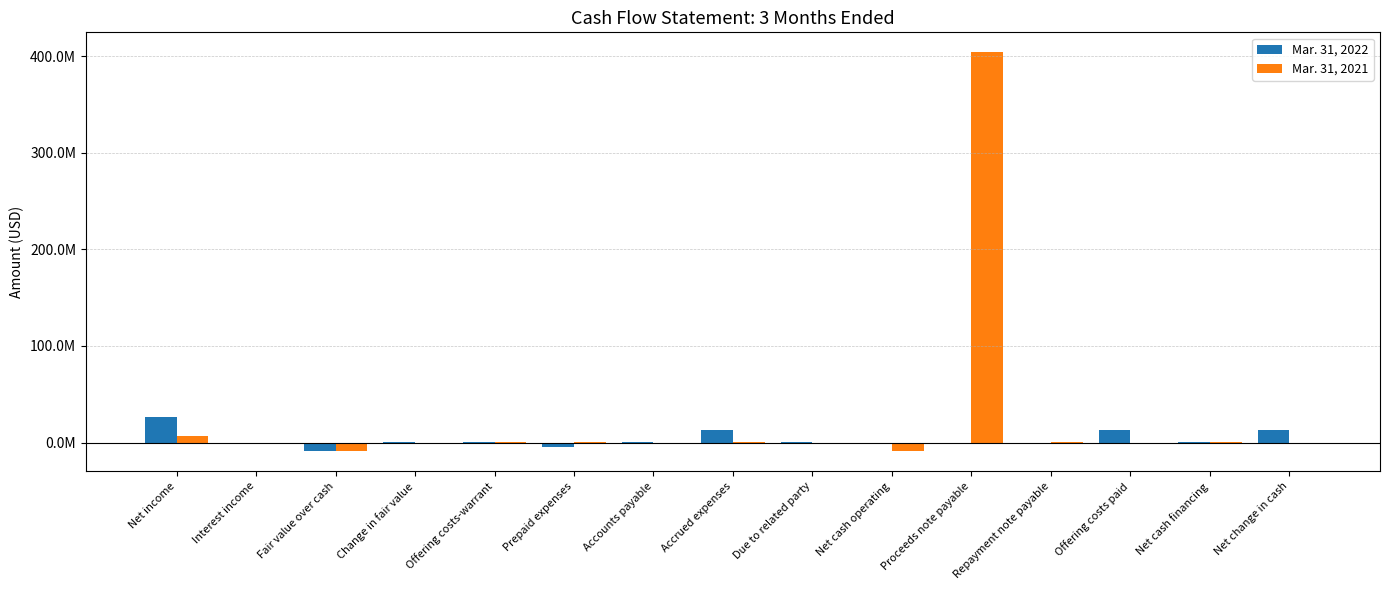

Which series has the widest spread of values?

Mar. 31, 2021